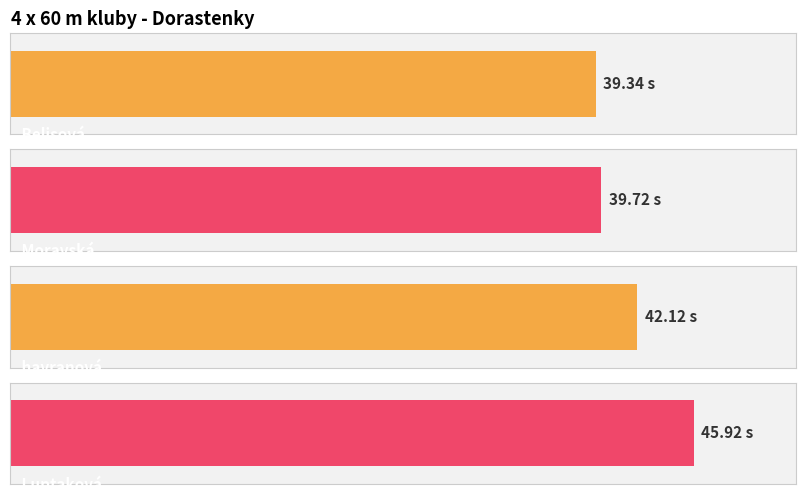

What is the difference between the second highest and second lowest values?

2.4